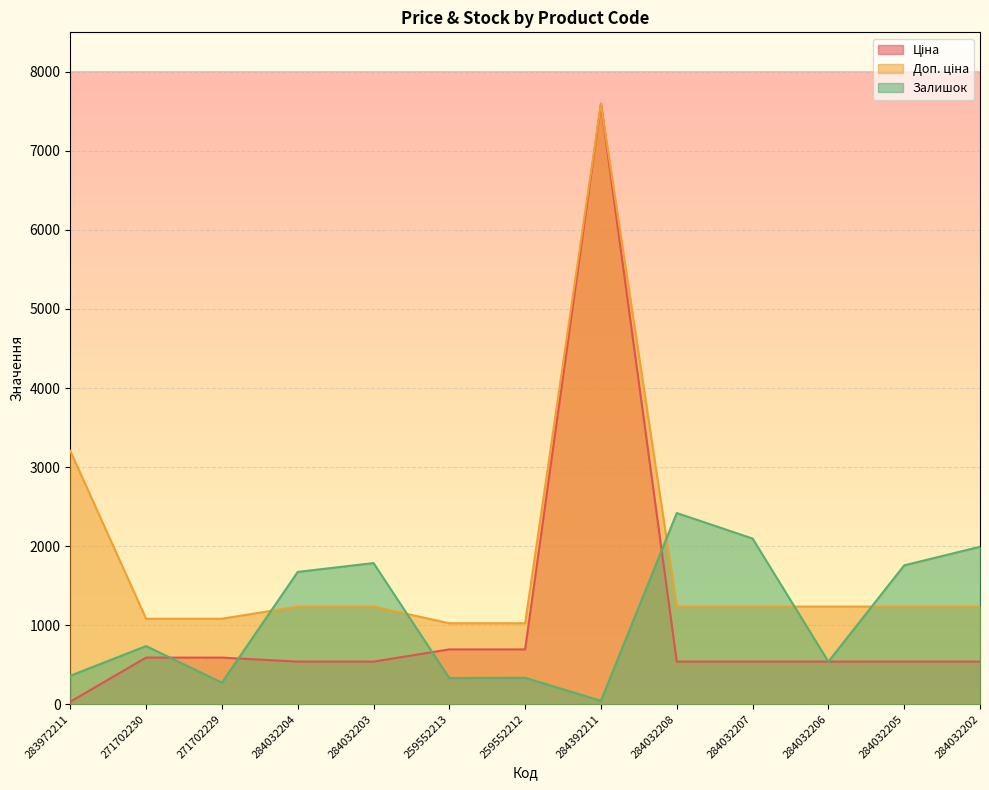

What is the maximum value shown in the chart?

7596.5